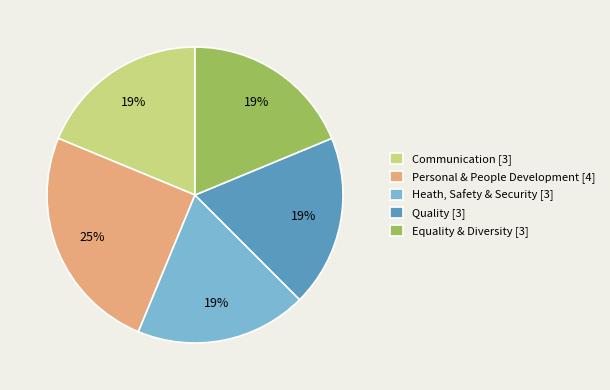

How many segments does this pie chart have?

5